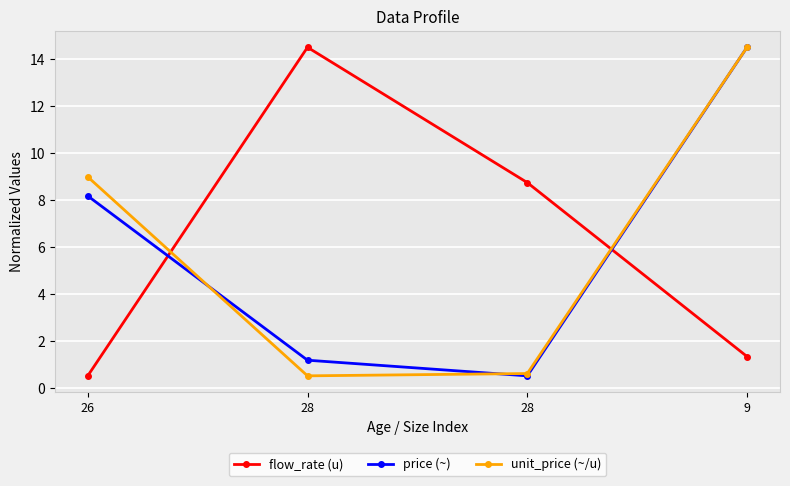

What are all the series names shown in the legend?

flow_rate (u), price (~), unit_price (~/u)